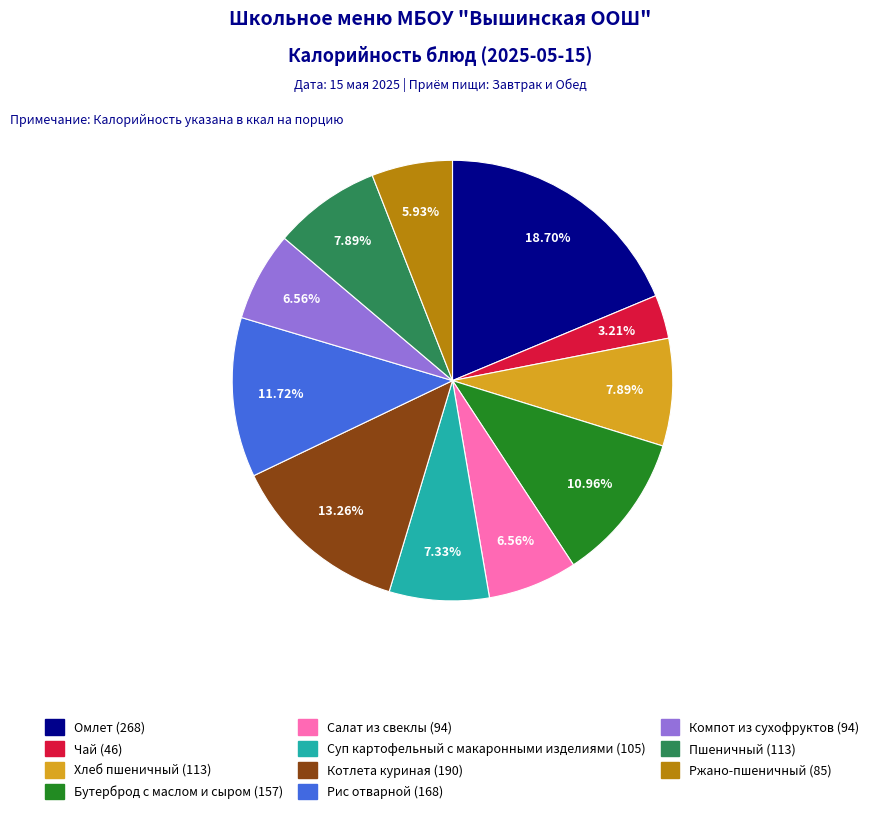

What is the largest slice in the pie chart?

Омлет